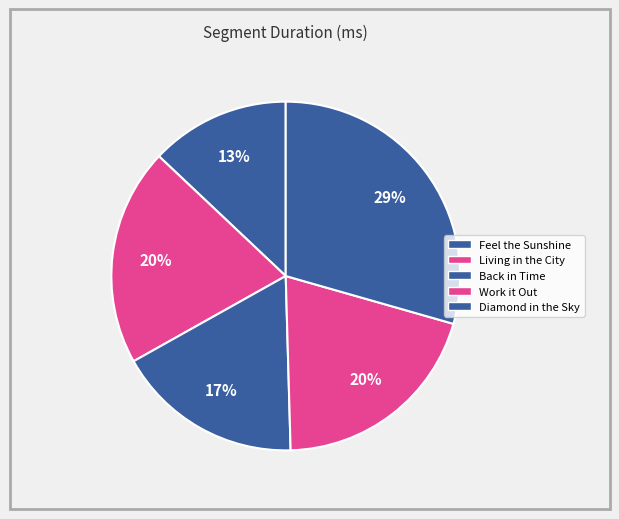

How many segments does this pie chart have?

5